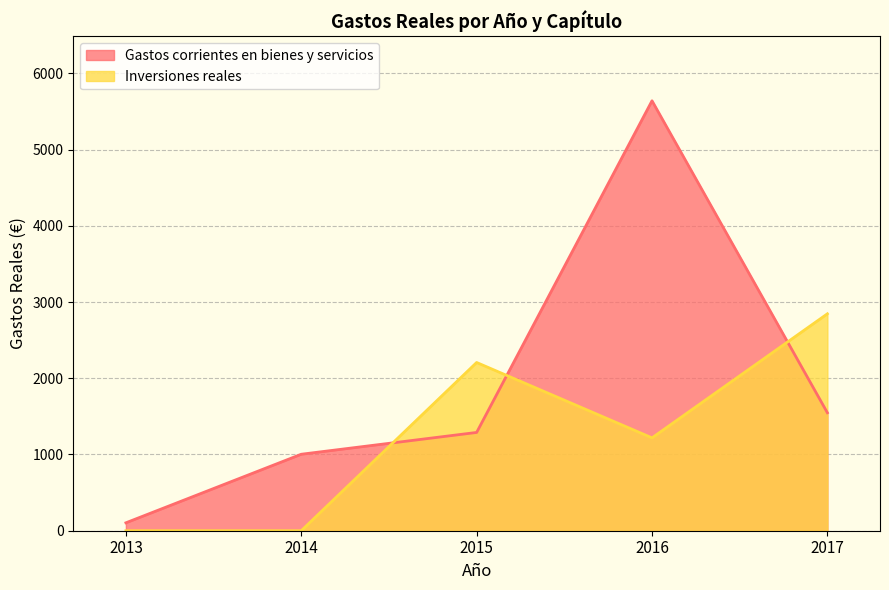

Which series has the widest spread of values?

Gastos corrientes en bienes y servicios